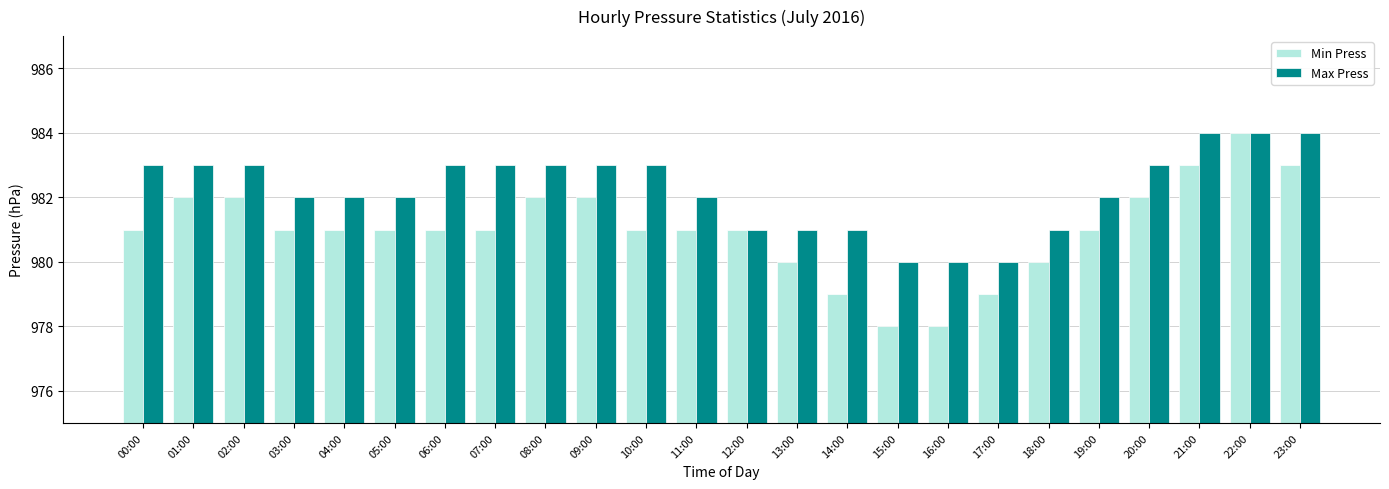

True or false: Min Press has a value of 980 at 13:00.

True